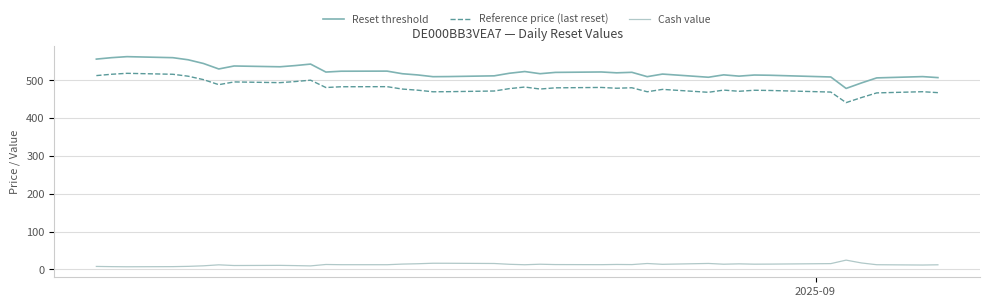

What is the lowest value of the Reset threshold series?

478.7